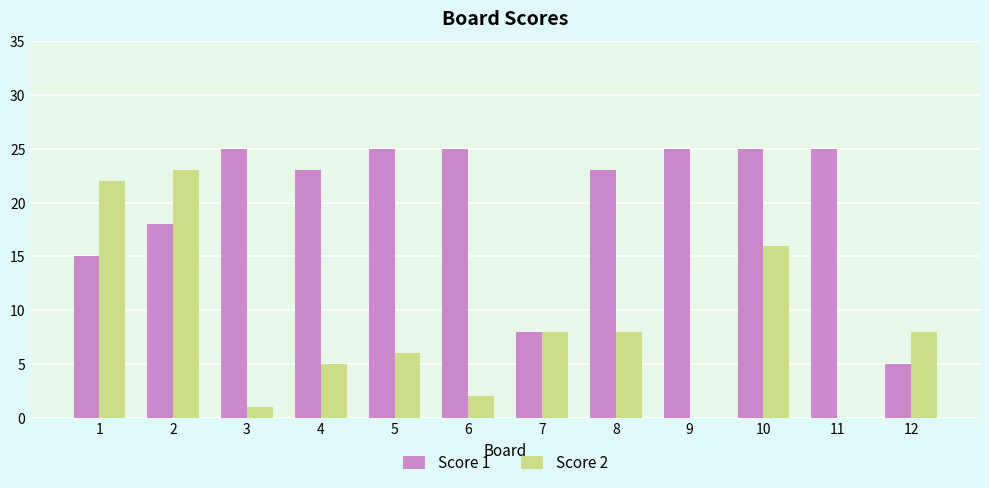

What is the maximum value for Score 1?

25